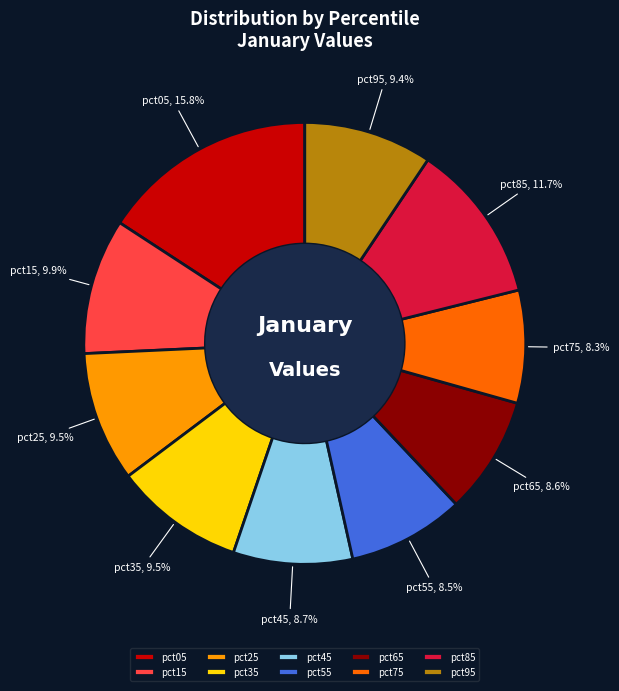

True or false: pct95 accounts for 22% of the total.

False